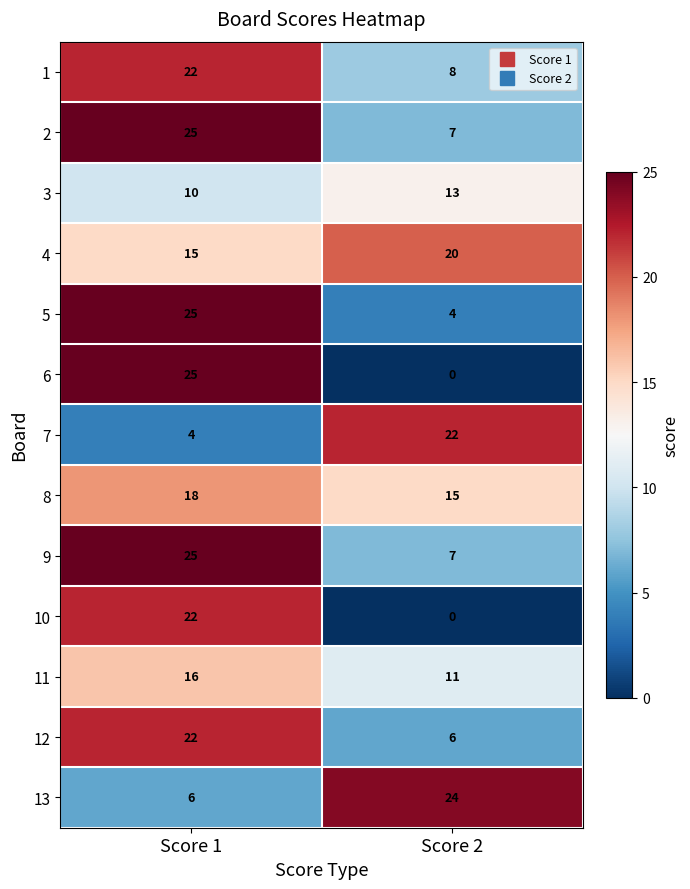

At which label is 13 closest to 15?

Score 1